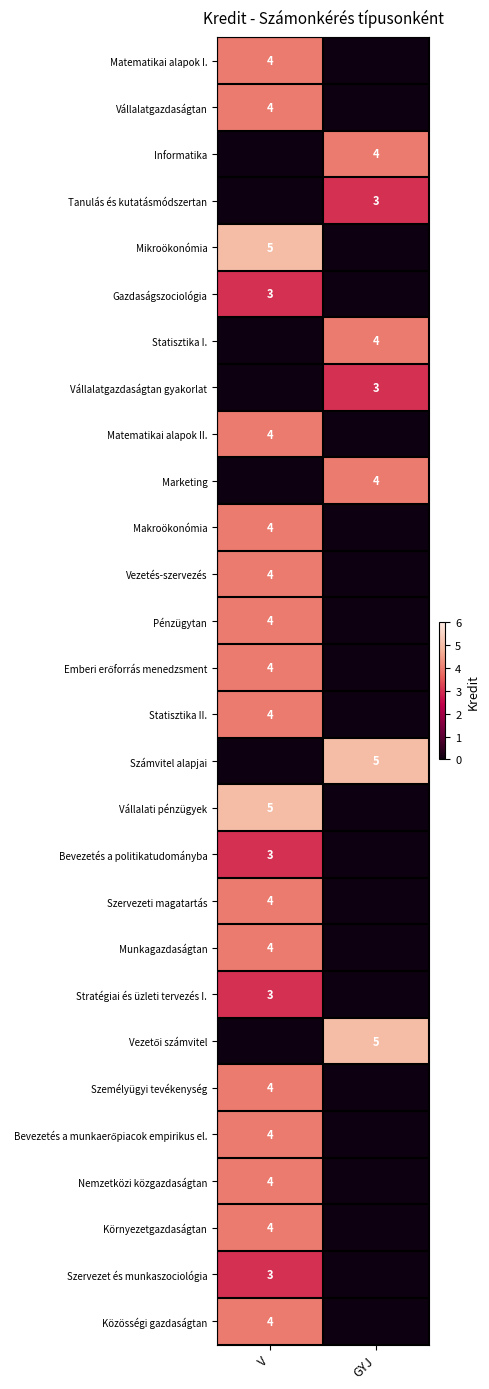

Is it true that Szervezet és munkaszociológia equals 3 at V?

True